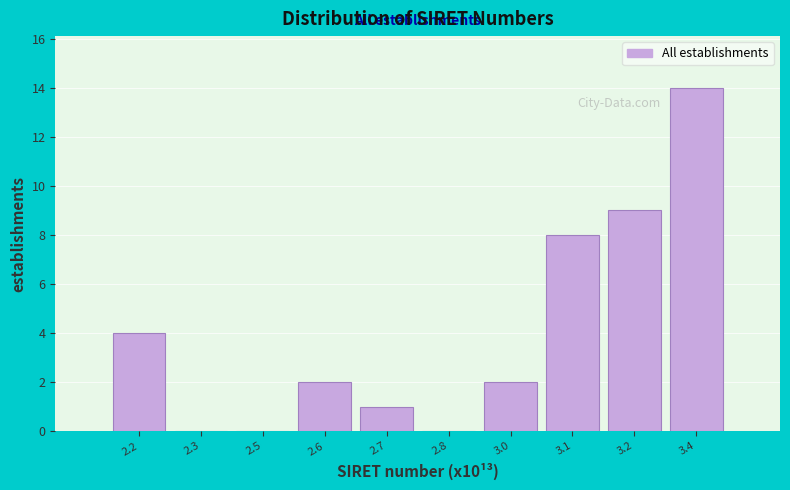

Reading right to left, what are all the values shown in this chart?

3.4=14	3.2=9	3.1=8	3.0=2	2.8=0	2.7=1	2.6=2	2.5=0	2.3=0	2.2=4